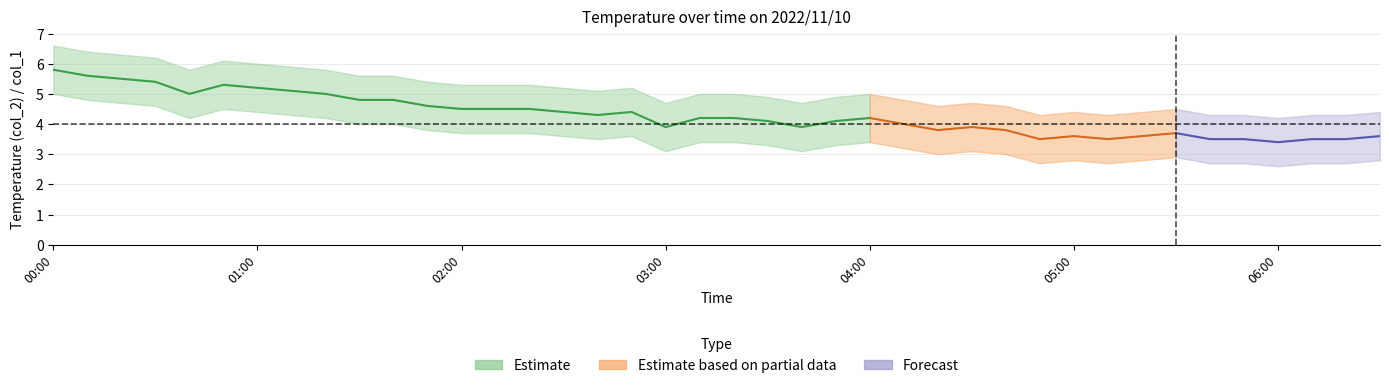

What is the label of the 19th point from the right?

03:30